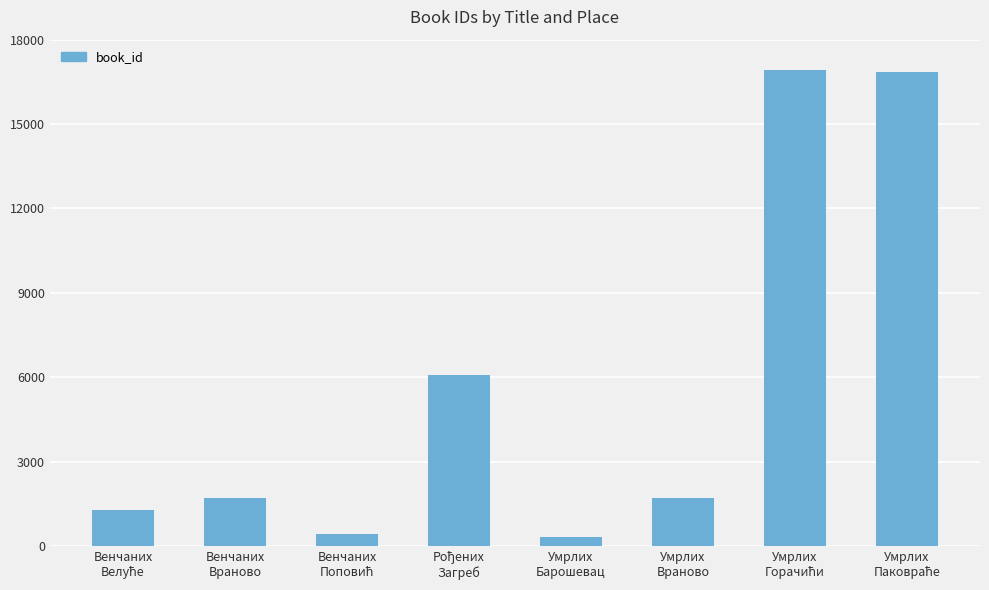

How many series are shown in this chart?

1